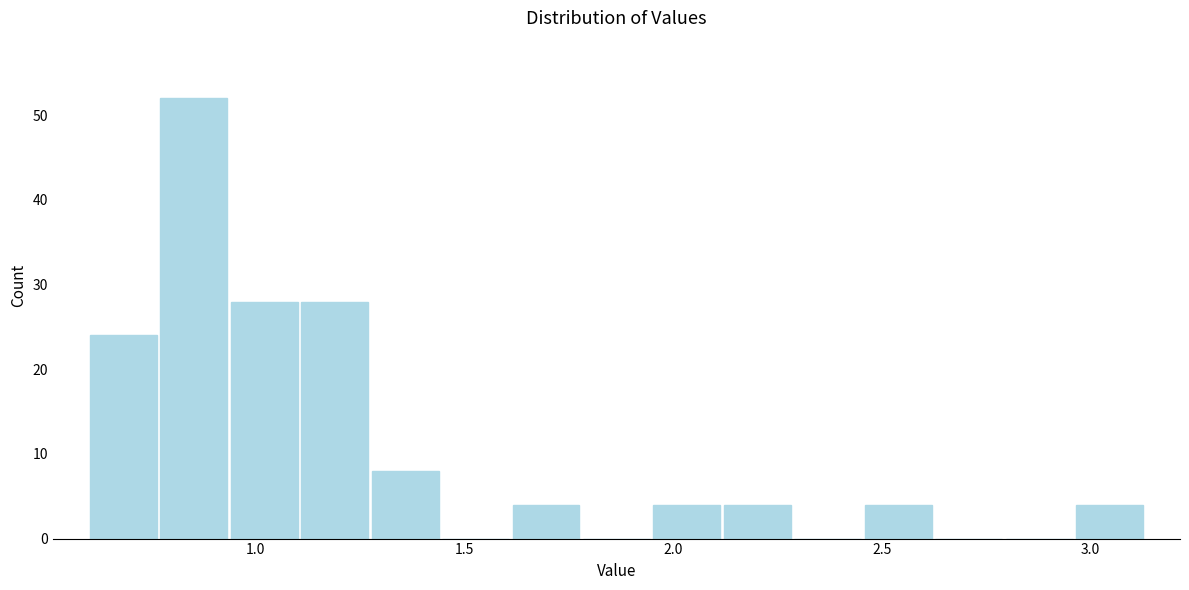

Read against the x-axis, roughly where is the centre of the tallest bar?

0.85